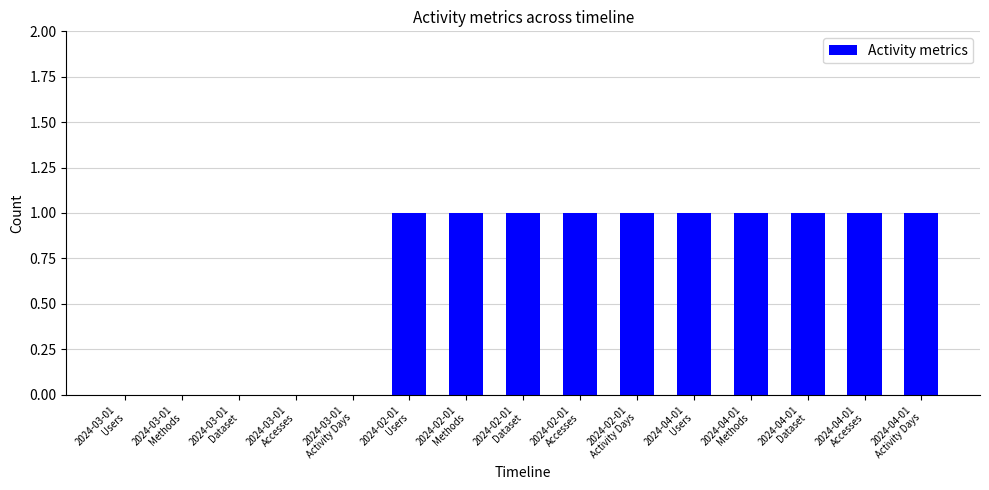

How many series are shown in this chart?

1